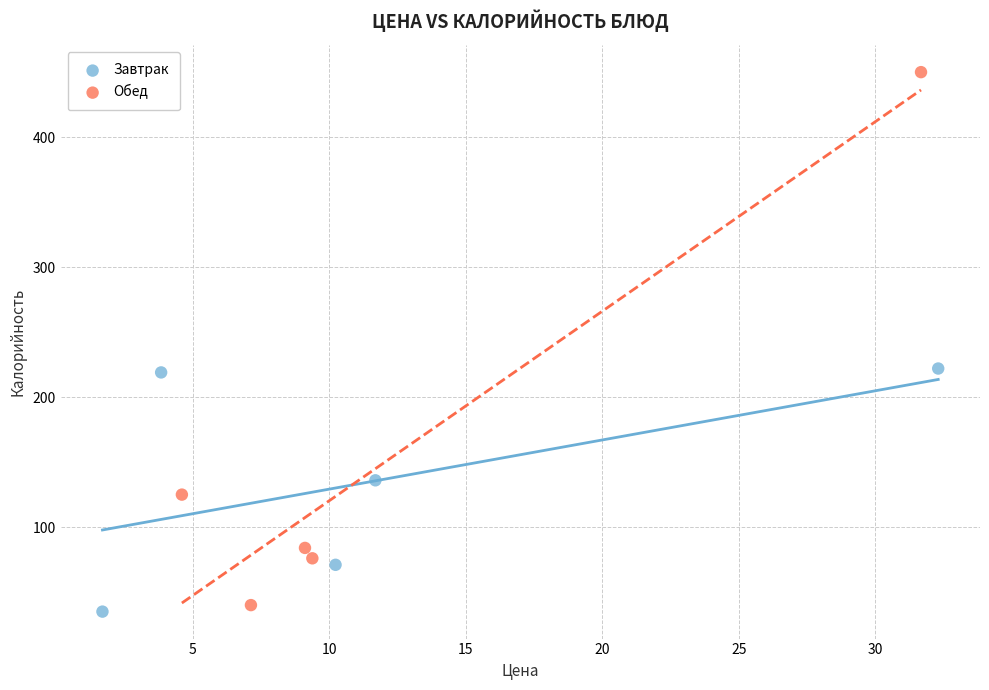

Which series has the widest spread of Y values?

Обед